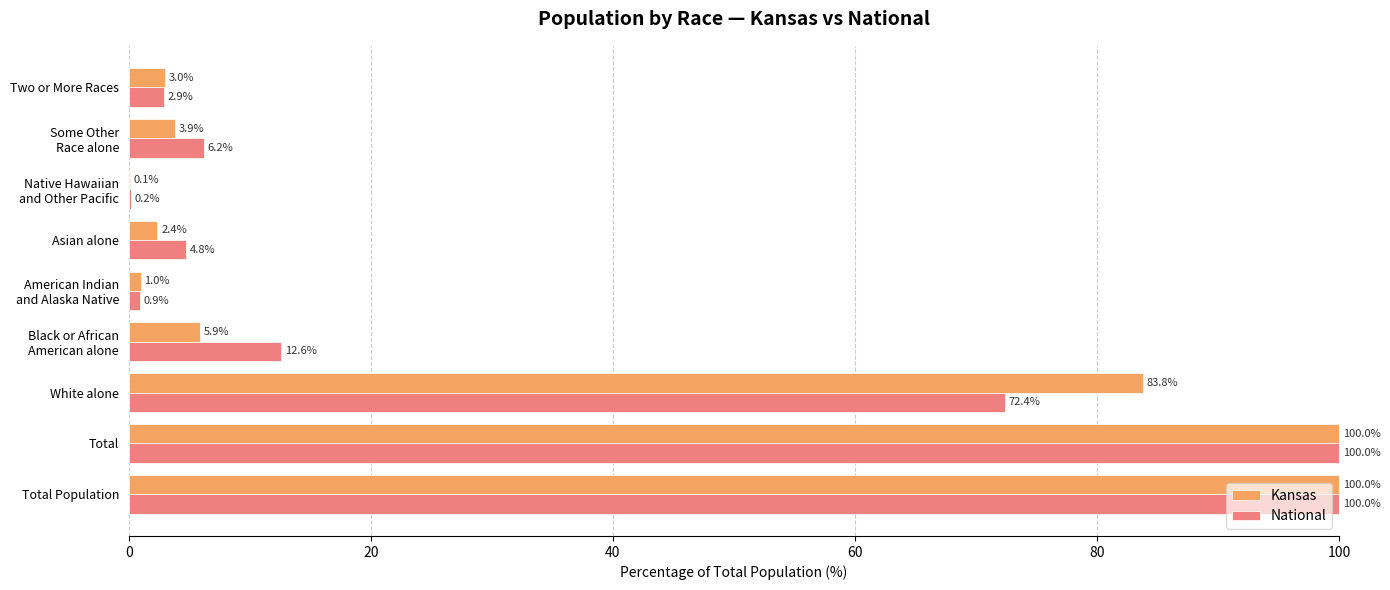

At which label is National closest to 50?

White alone